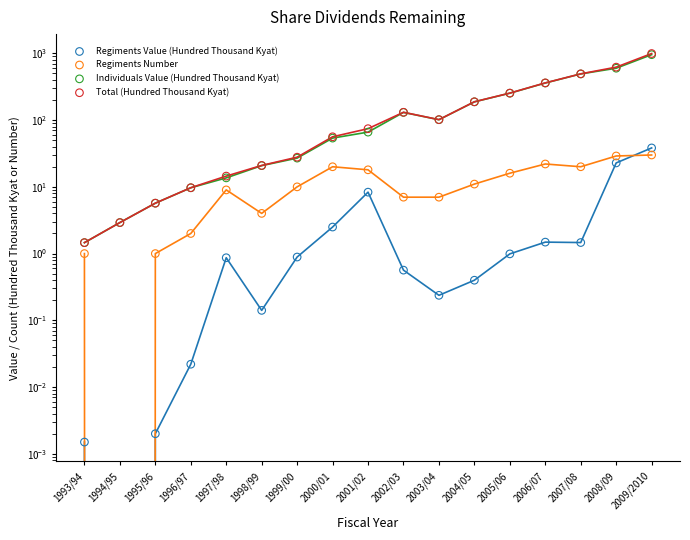

At which category is the sum across all series the highest?

2009/2010